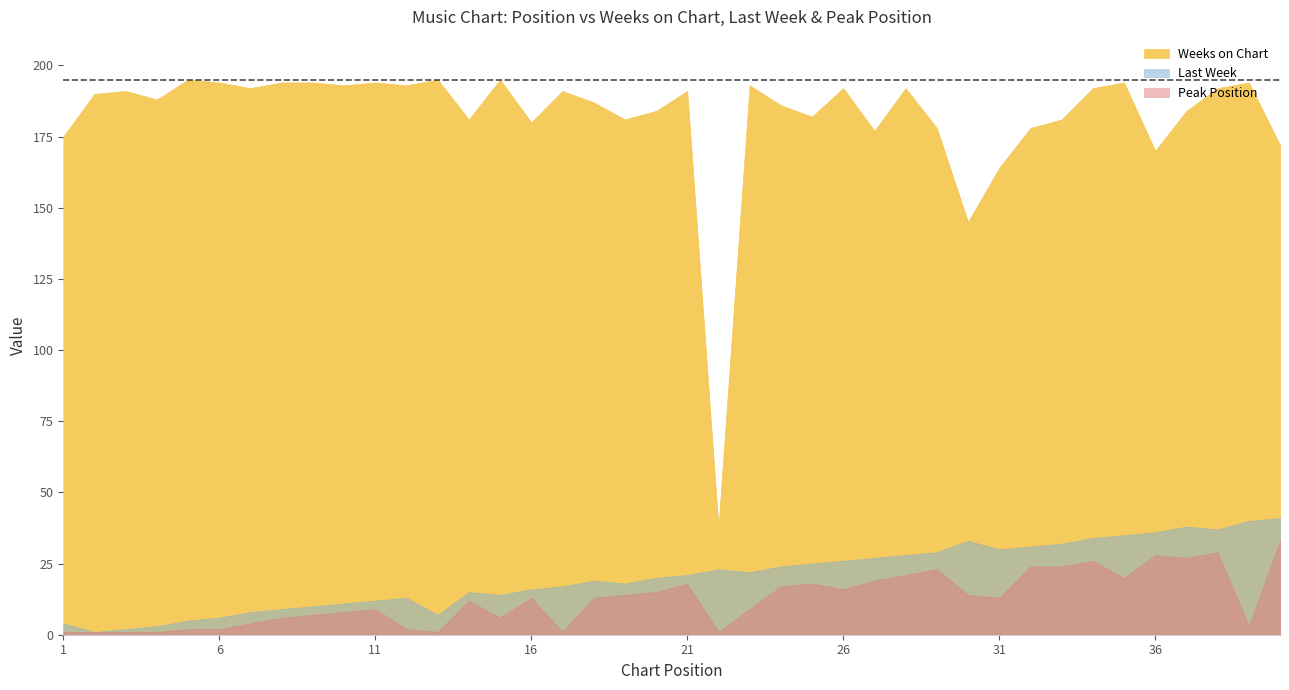

The value of Peak Position at 32 is 24. True or false?

True